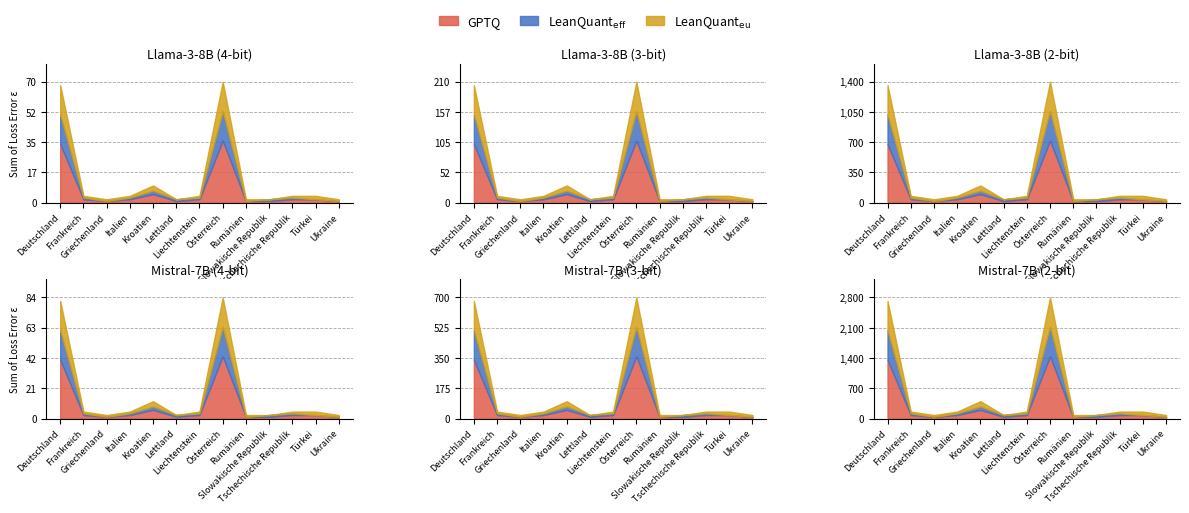

Between Deutschland and Kroatien, which series saw the biggest shift?

GPTQ